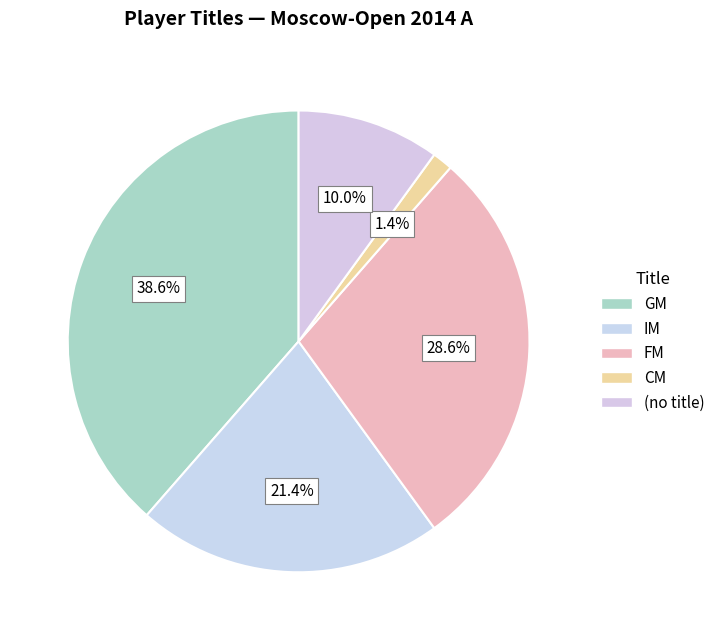

How many slices are in this pie chart?

5